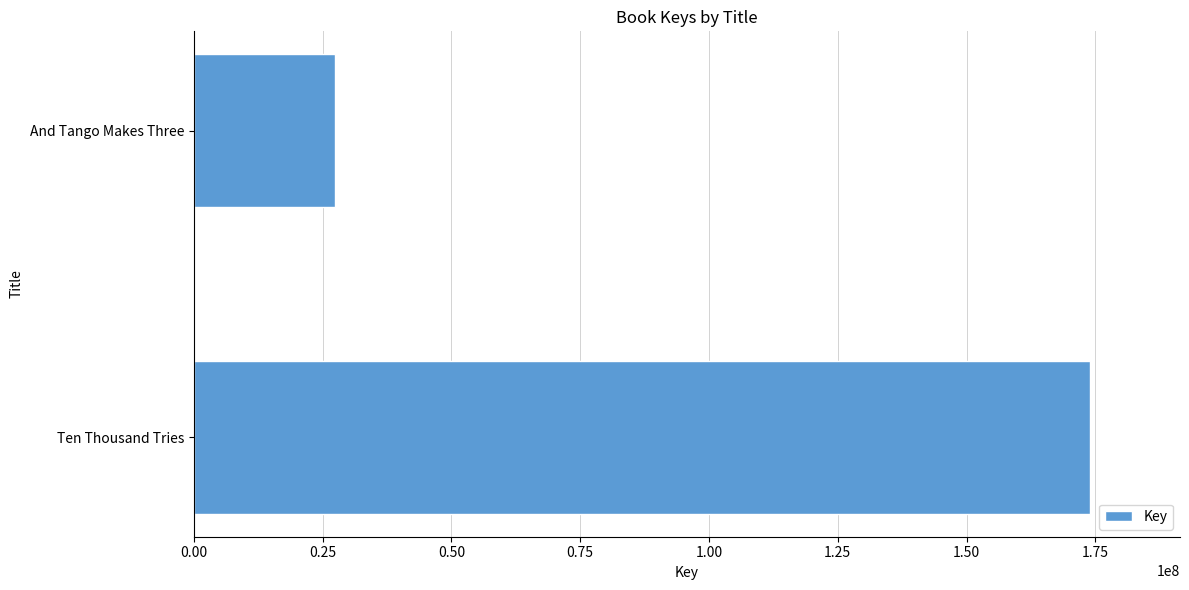

How many values are between 27409258 and 174026030?

2